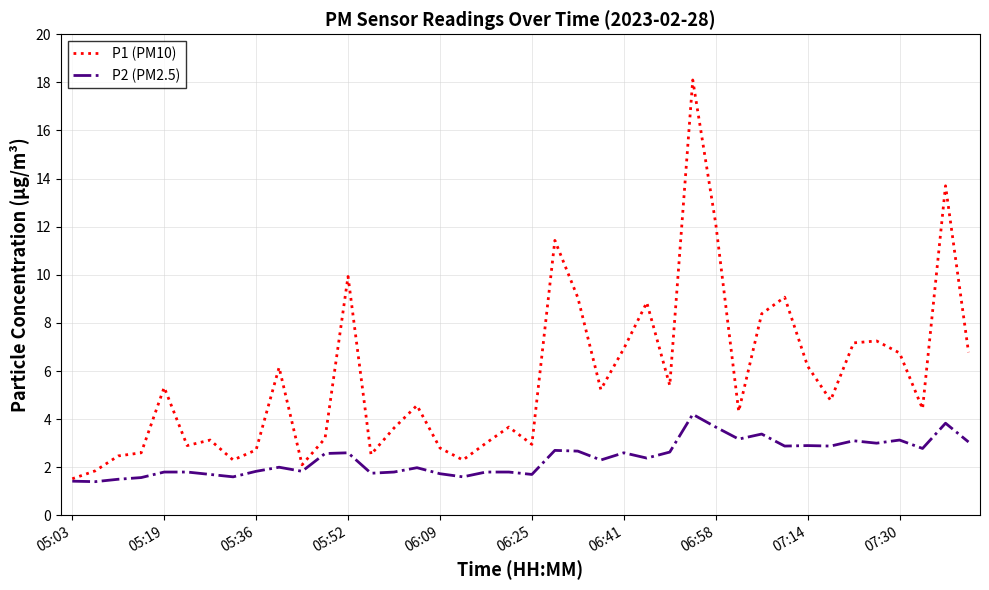

Which series has the largest range (max minus min)?

P1 (PM10)